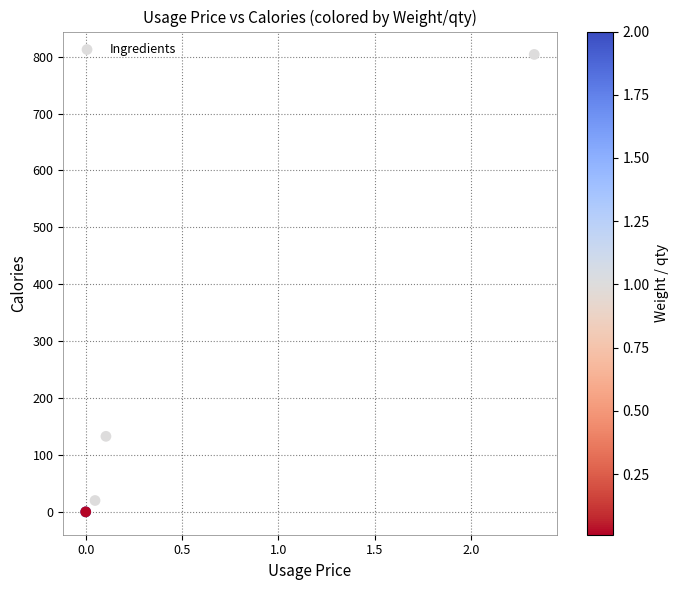

What Y value in the scatter plot is closest to 401?

132.8